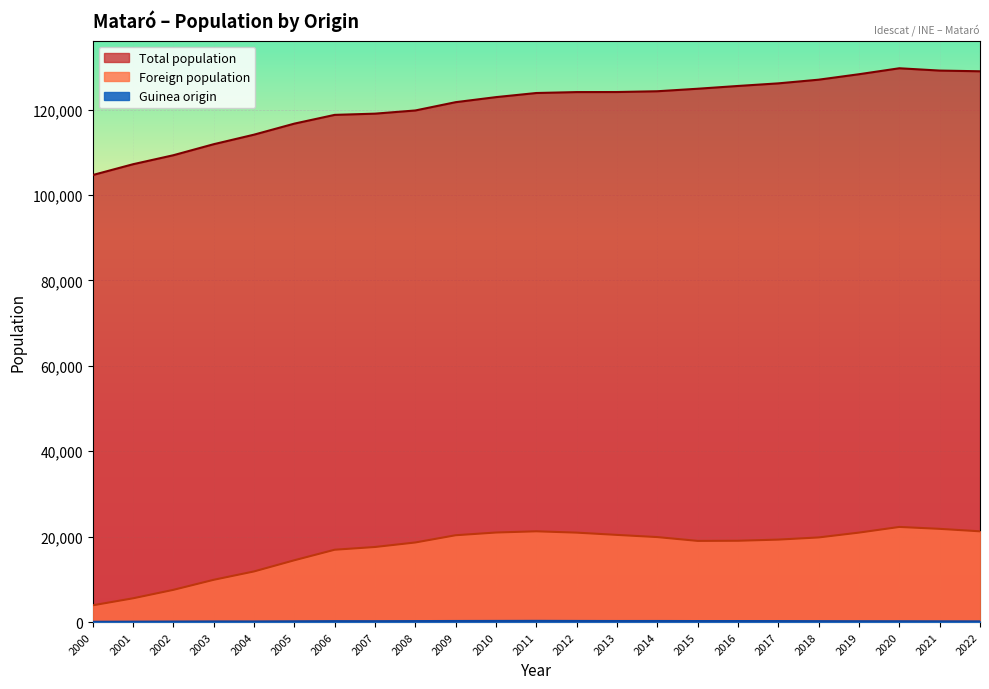

True or false: Total population and Guinea origin cross at least once.

False